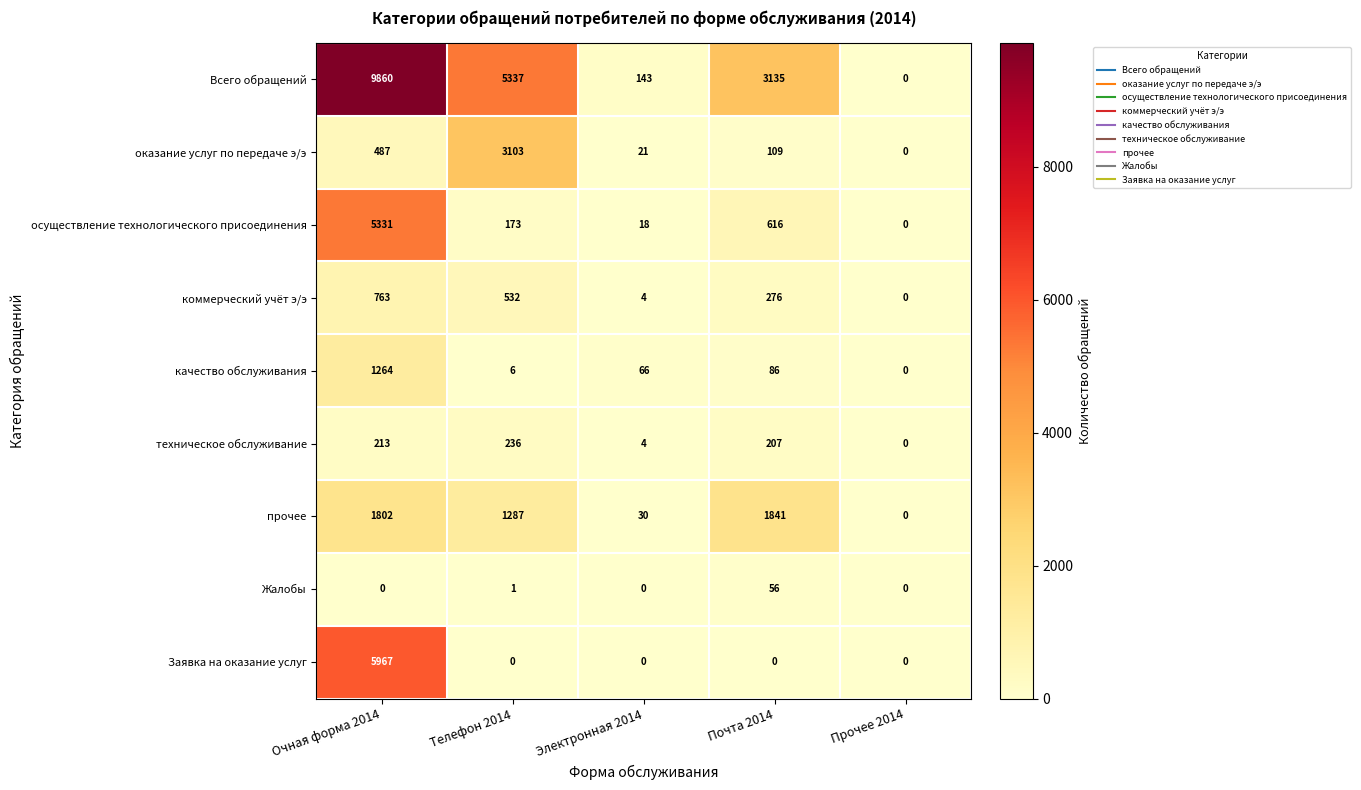

The осуществление технологического присоединения series shows 7882 at Очная форма 2014. True or false?

False